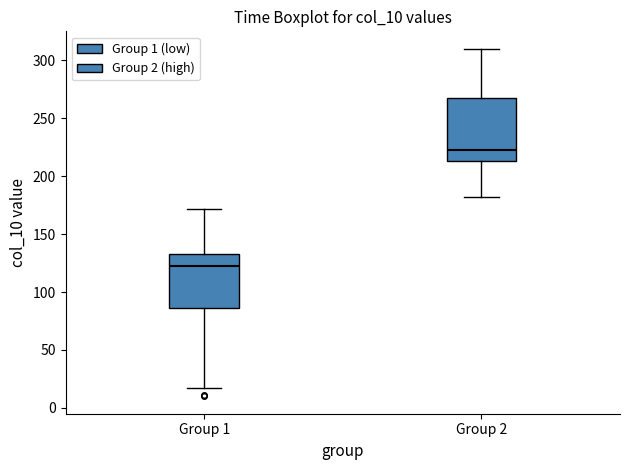

Which box's median line is the lowest?

Group 1